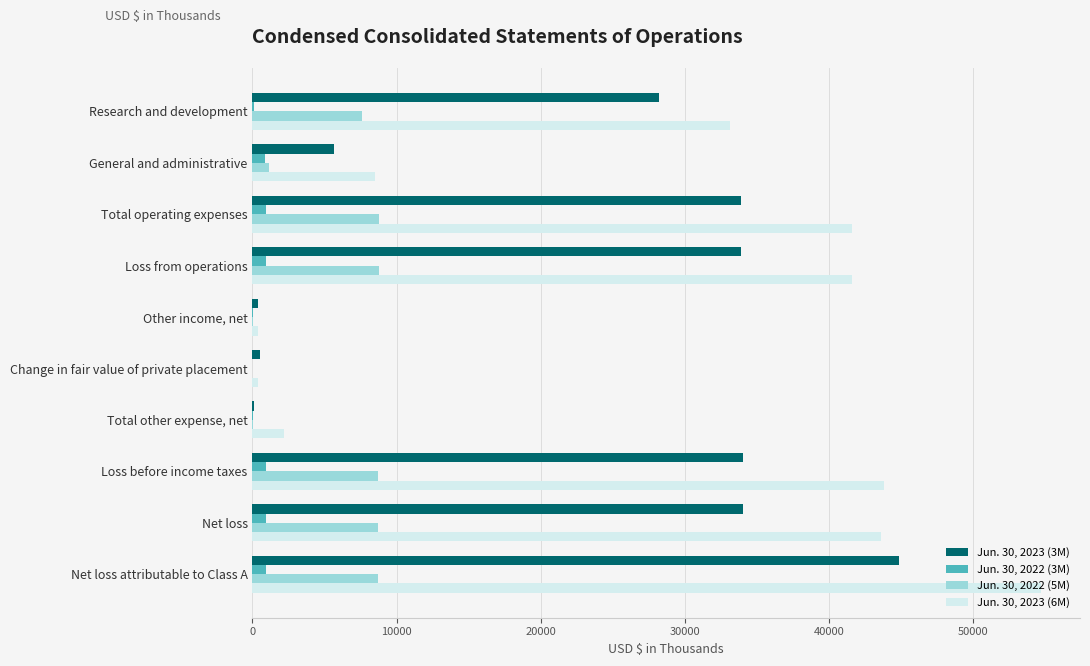

At which category is the sum across all series the highest?

Net loss attributable to Class A